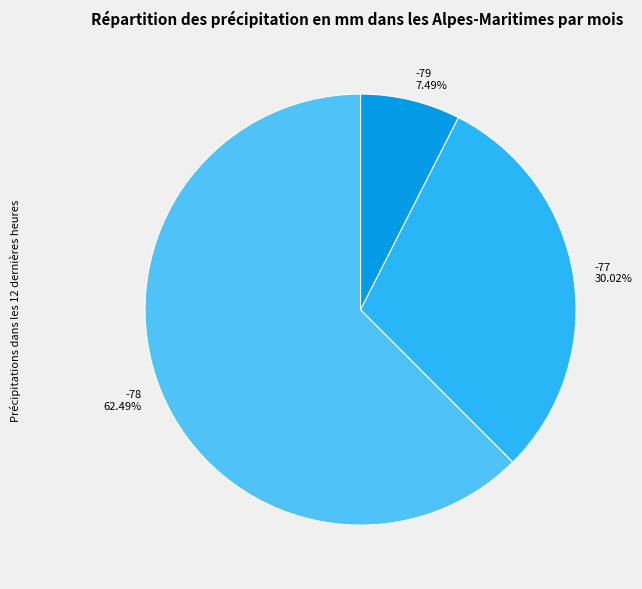

Is there any slice that represents more than half of the pie?

Yes